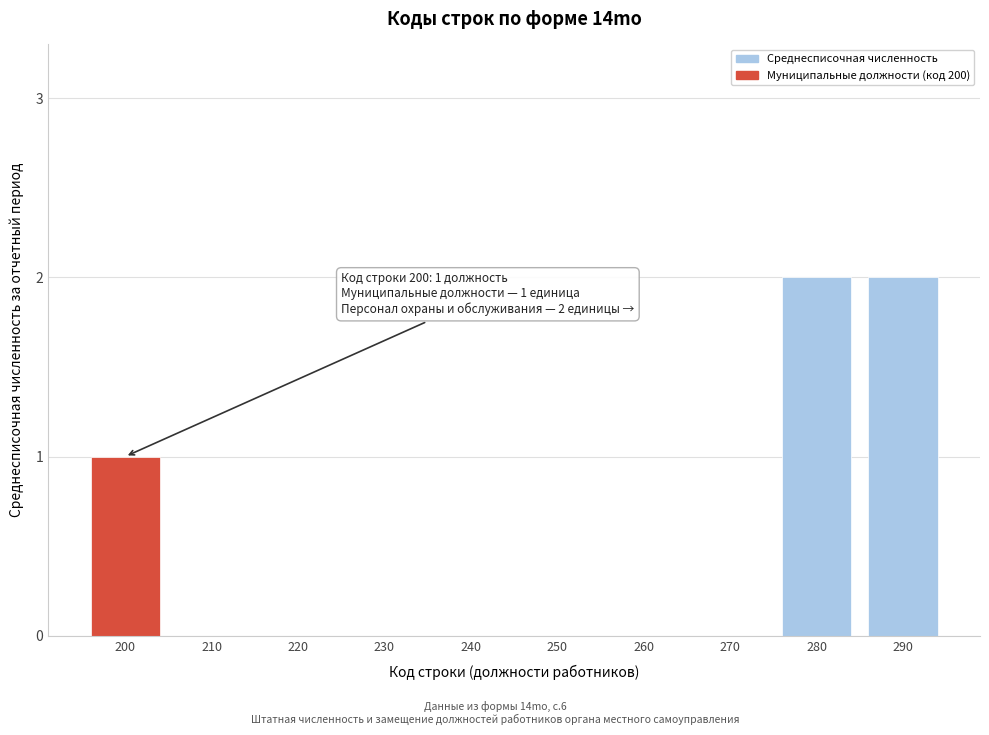

Reading left to right, list all the values displayed in this chart.

200=1	210=0	220=0	230=0	240=0	250=0	260=0	270=0	280=2	290=2